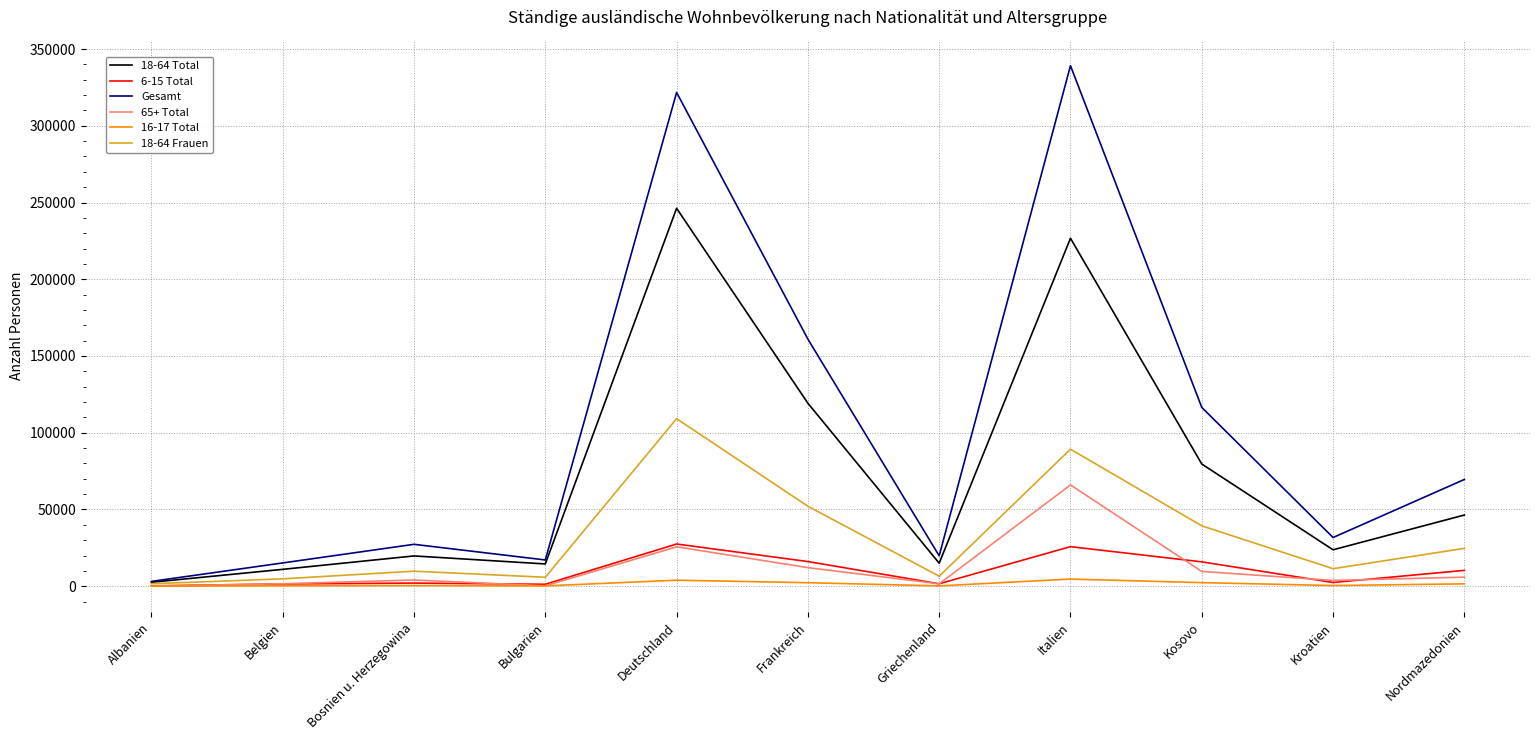

True or false: 65+ Total and Gesamt cross at least once.

False